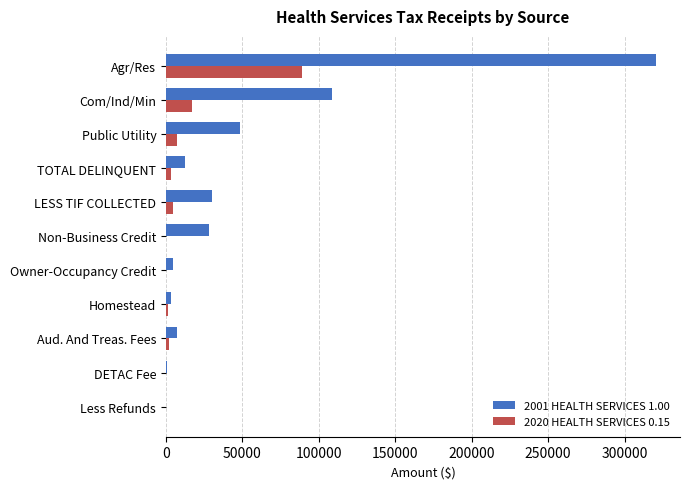

What is the sum of all 2001 HEALTH SERVICES 1.00 values?

563535.9